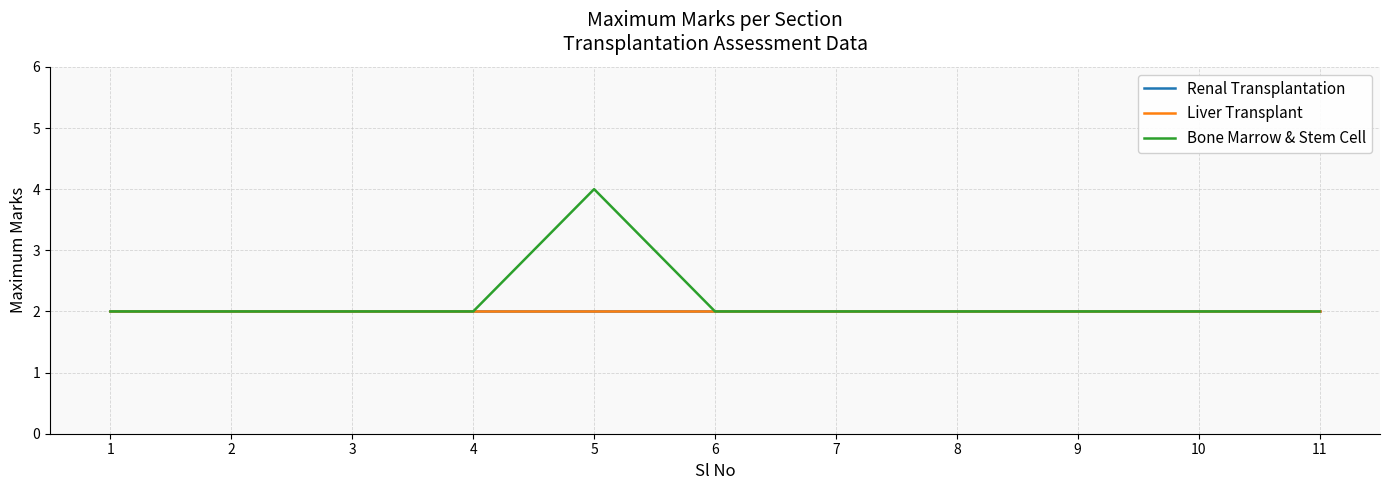

Does the chart display data point markers on the line(s)?

No